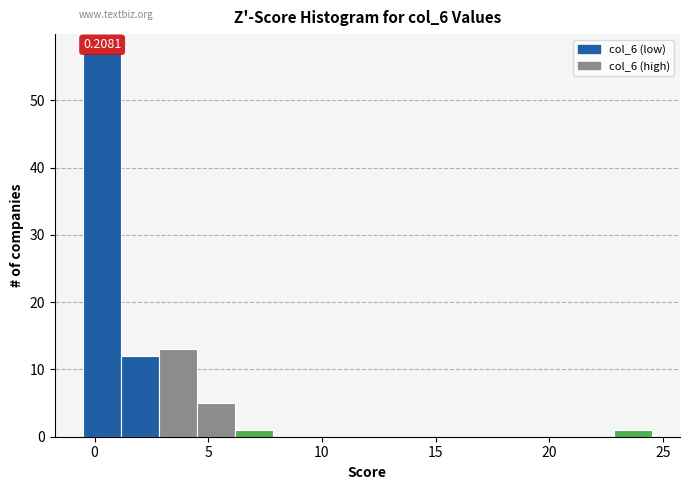

Read against the x-axis, roughly where is the centre of the tallest bar?

0.5